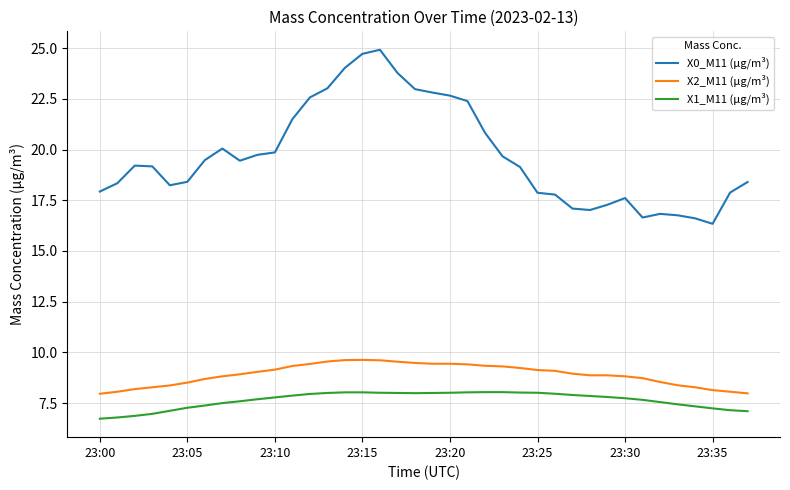

True or false: X0_M11 (μg/m³) and X2_M11 (μg/m³) intersect in this chart.

False